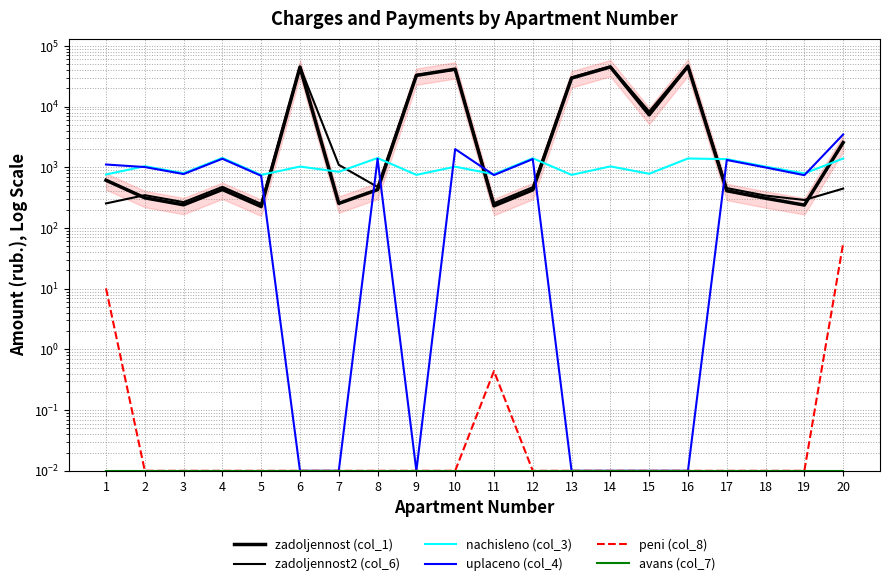

How many intersections are there between uplaceno (col_4) and zadoljennost2 (col_6)?

6